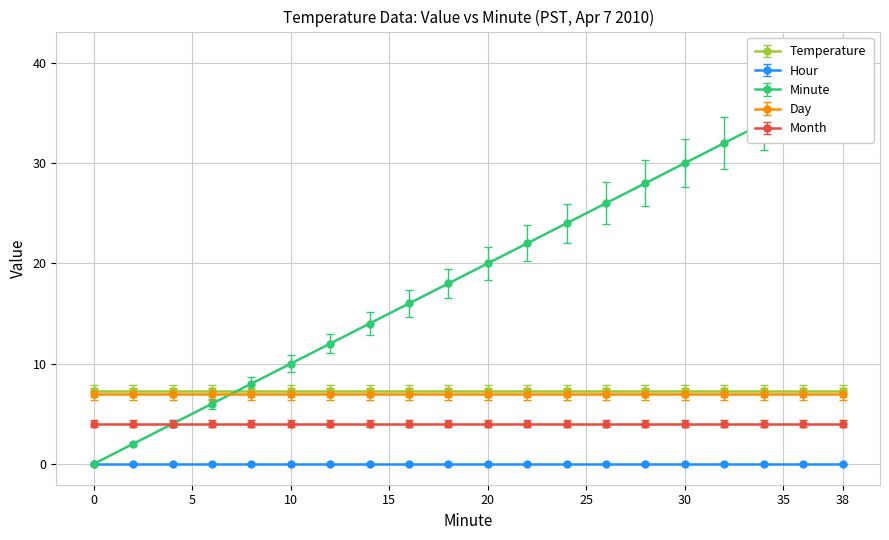

What is the difference between the highest and lowest values at 8?

8.0